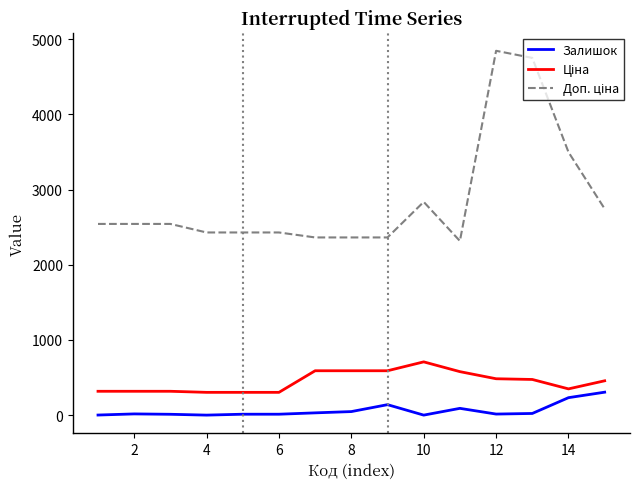

What is the difference between the maximum and minimum values in the Залишок series?

305.0